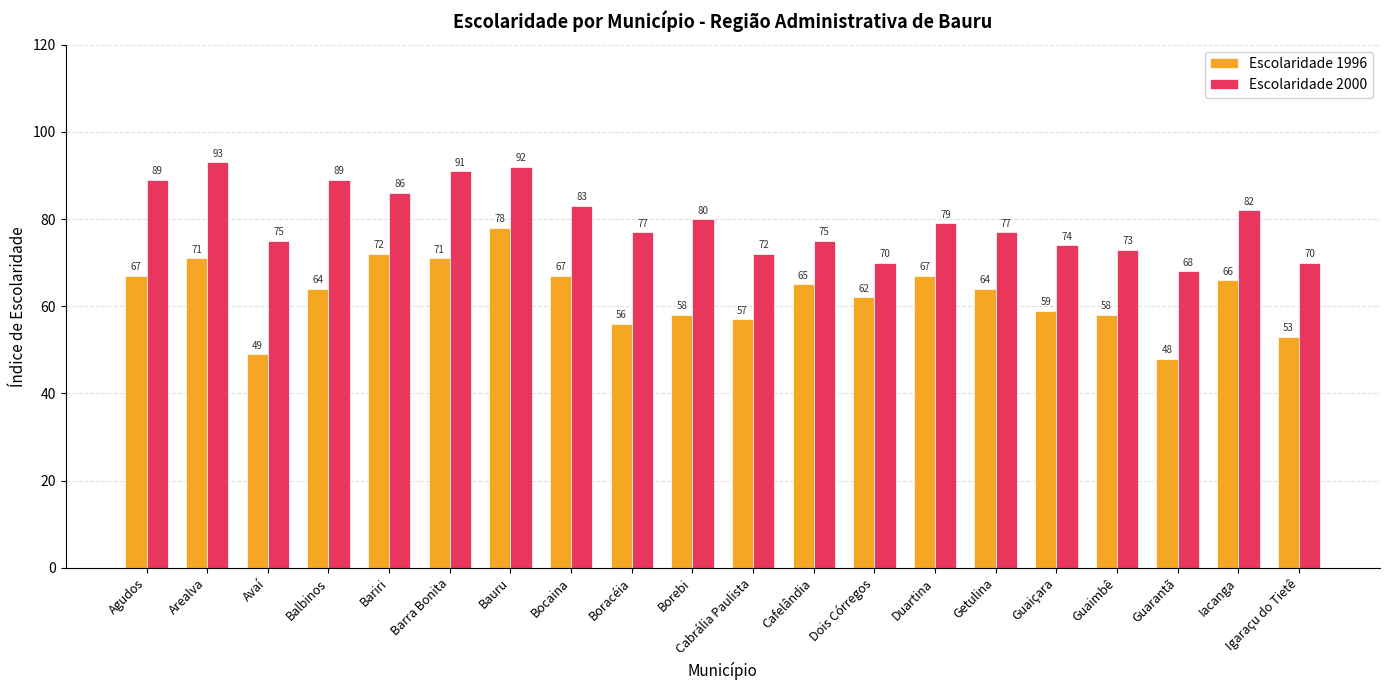

How many categories are shown in the chart?

20